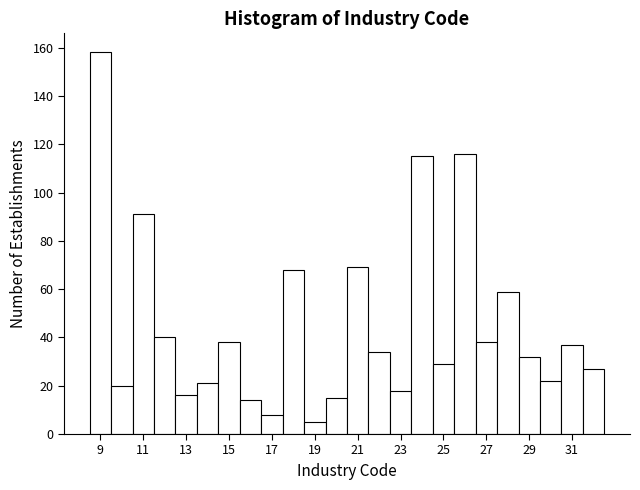

Over which range of the x-axis is the bar tallest?

8.5 to 9.5